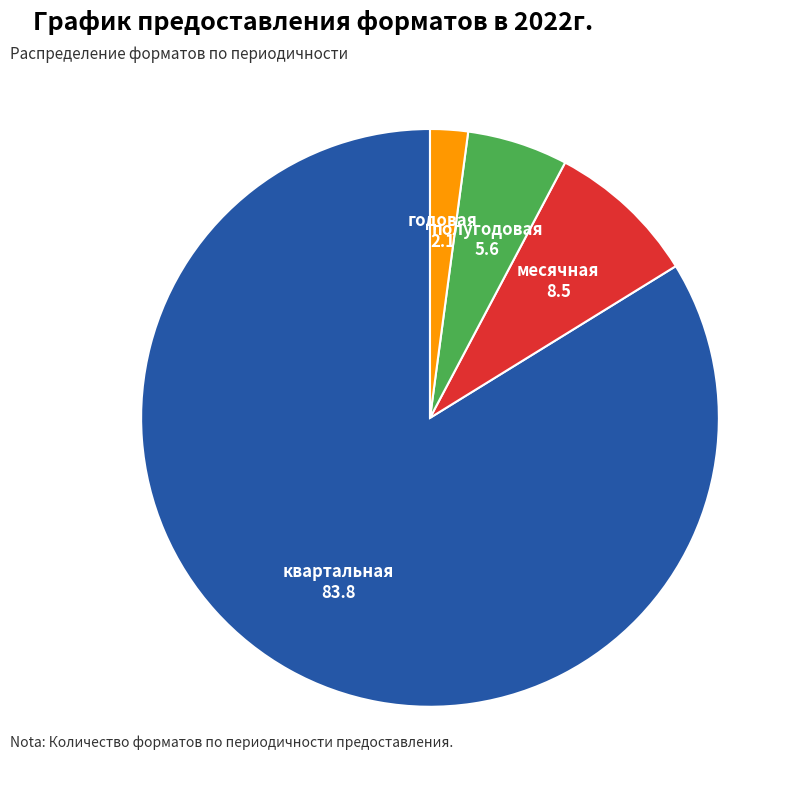

Count the number of slices in the pie.

4